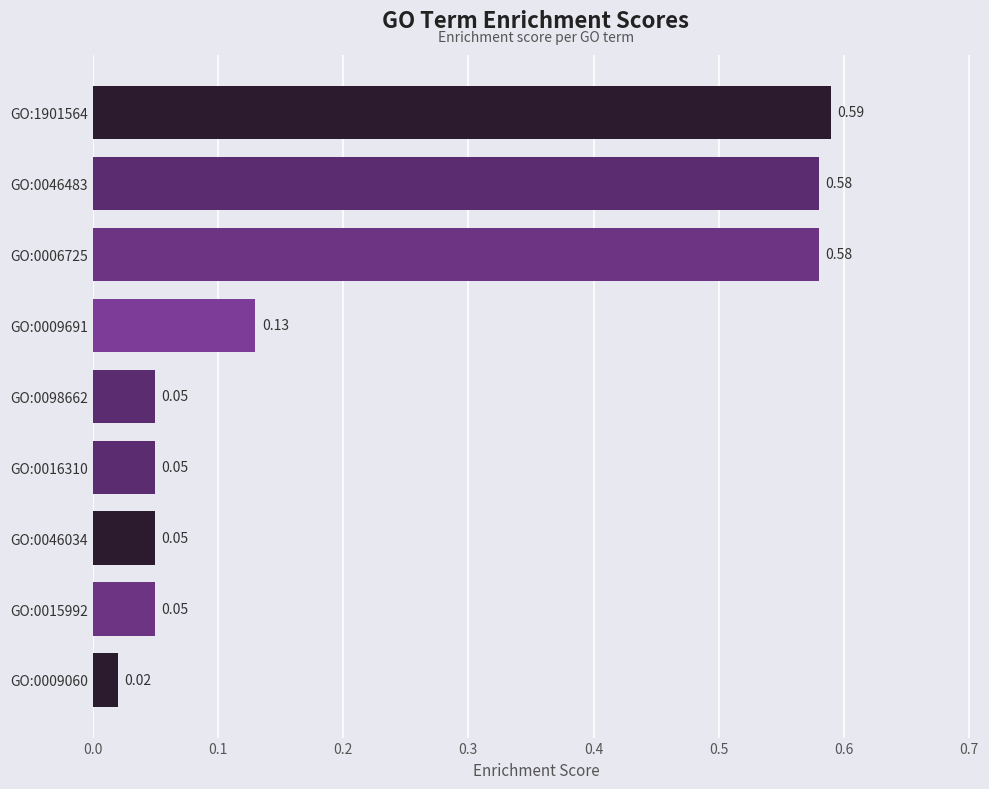

What is the sum of all values?

2.1